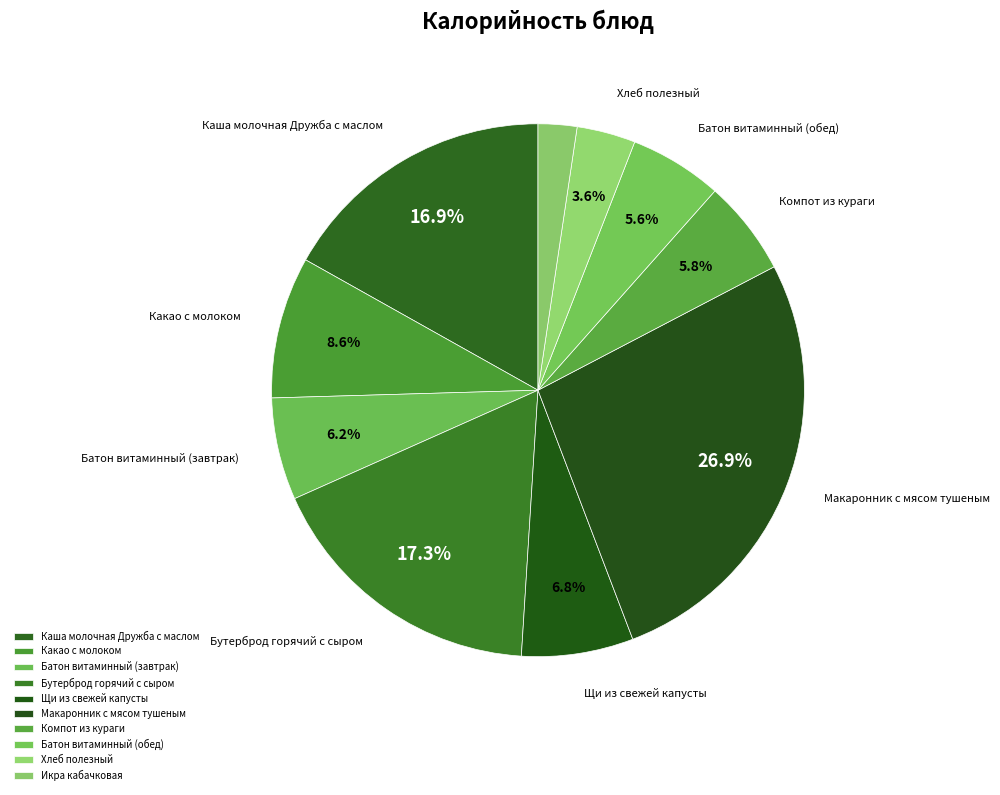

What is the ratio of the value at Компот из кураги to the value at Щи из свежей капусты?

0.9